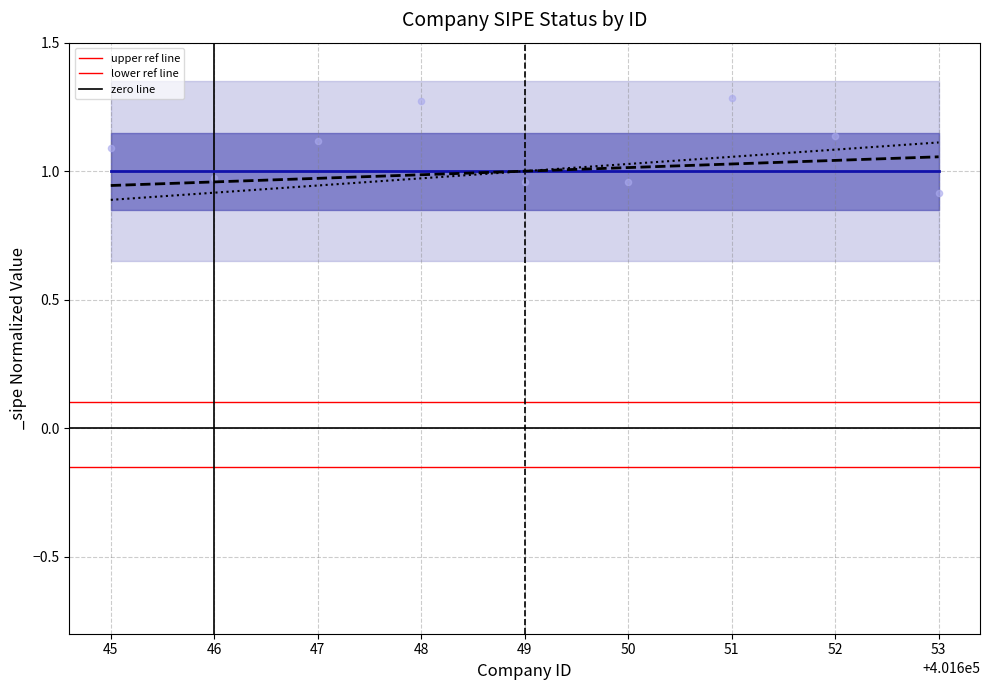

Which series contains the highest Y value?

upper ref line